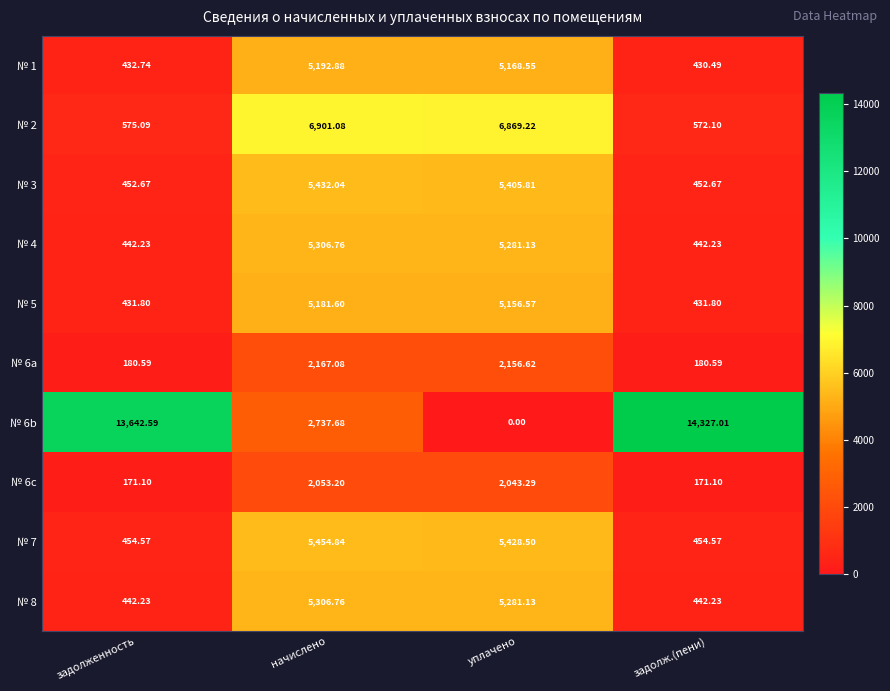

At which label is № 6b closest to 7163?

начислено